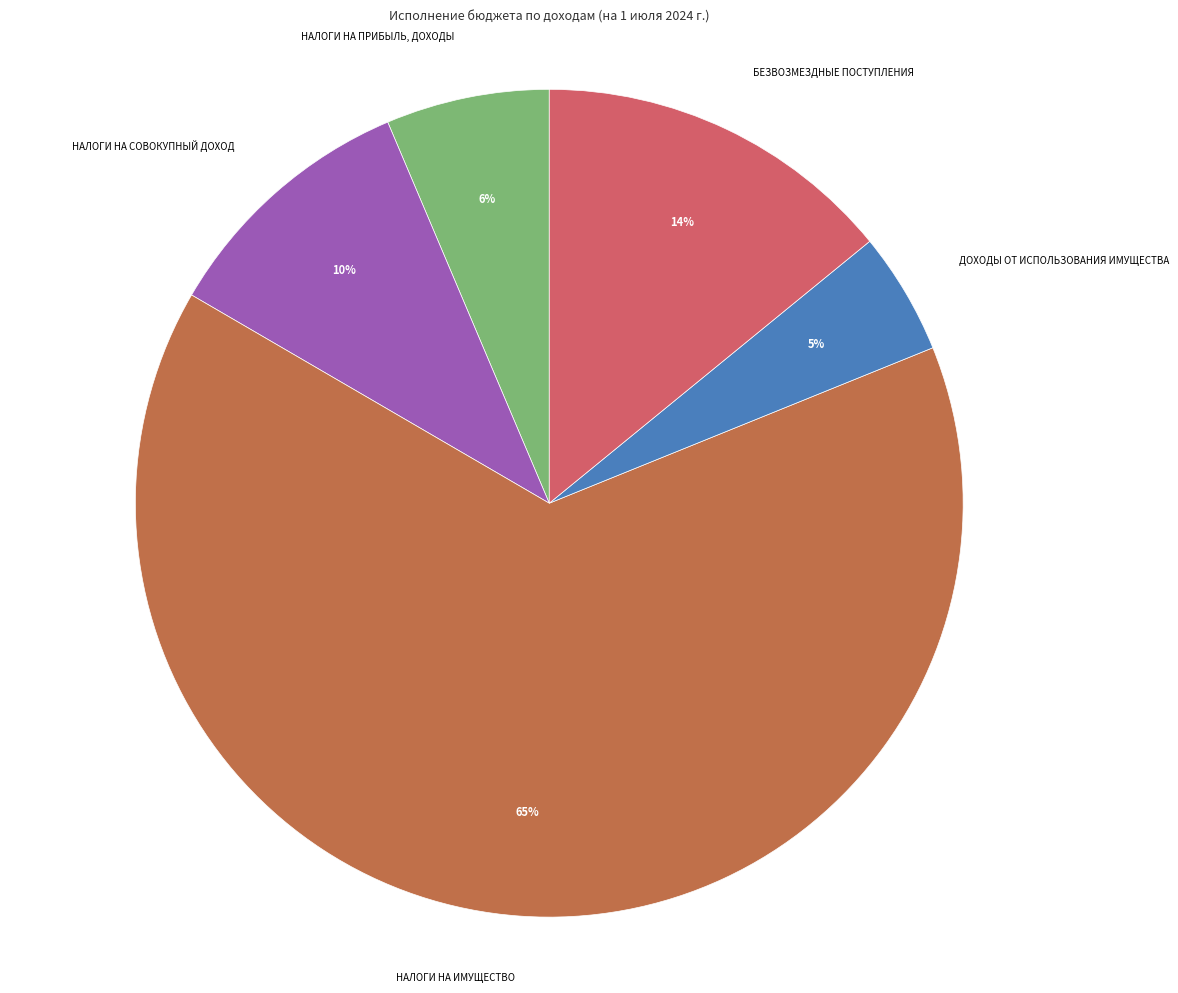

Is it true that НАЛОГИ НА ИМУЩЕСТВО is 65% of the pie?

True